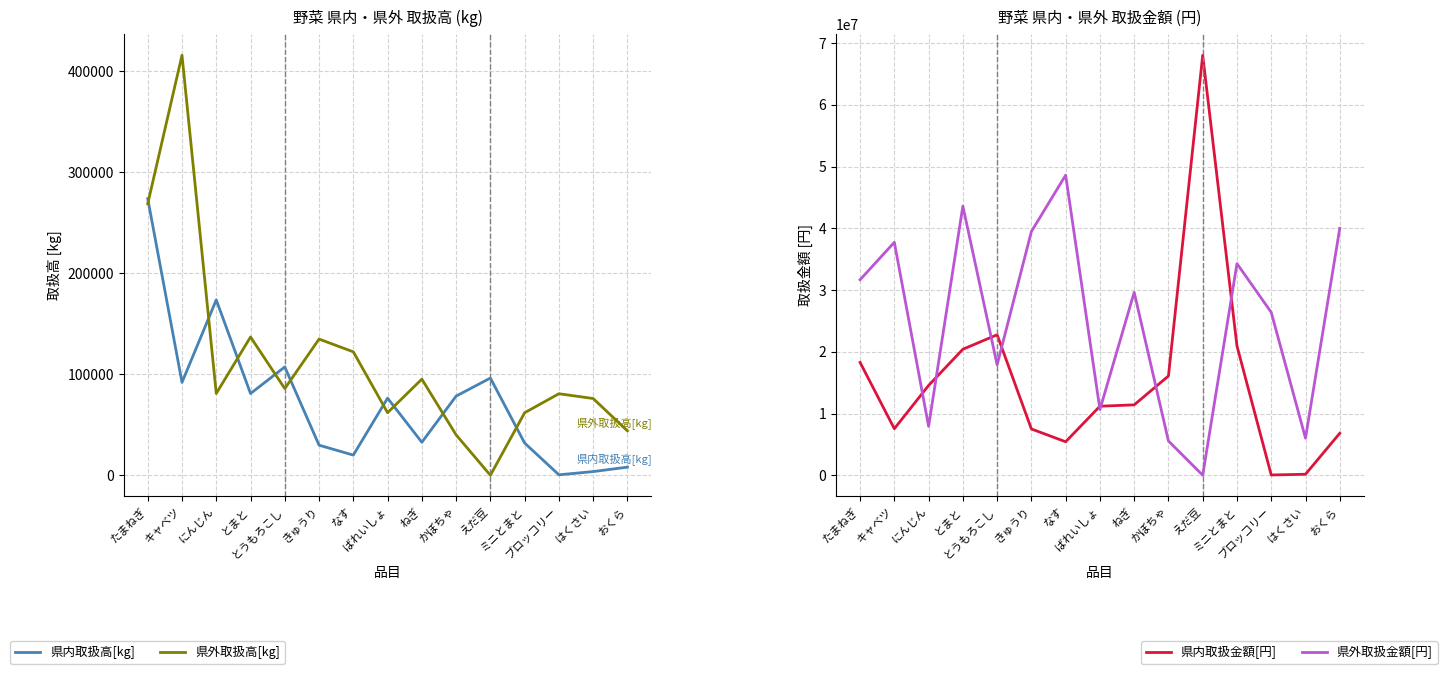

Reading right to left, transcribe all the data shown in this chart.

県内取扱高[kg]: 8033	3630	446	31890	96242	78373	32672	76352	19948	29783	107248	80924	173677	91950	273951
県外取扱高[kg]: 43970	75997	80724	61890	0	39994	95189	61970	122215	134866	85814	136911	81000	415933	268892
県内取扱金額[円]: 6802610	161220	43350	20942335	68044355	16080905	11402590	11185600	5424430	7498240	22761062	20412450	14550955	7539050	18279164
県外取扱金額[円]: 40012140	6005455	26392330	34288370	0	5551850	29640380	10643875	48617990	39488064	17881620	43607735	7916100	37741010	31675185